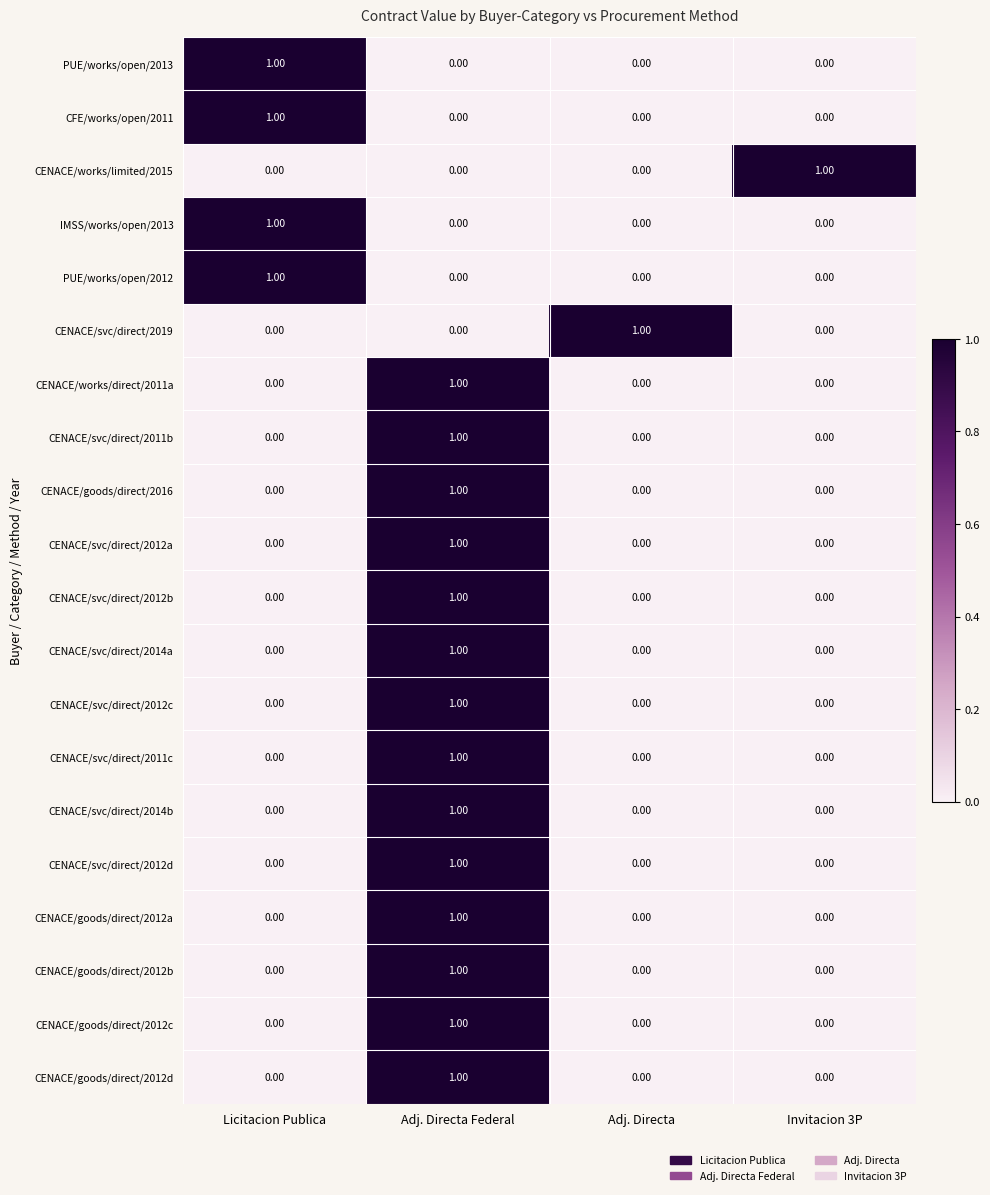

What is the total value across all series at Licitacion Publica?

4